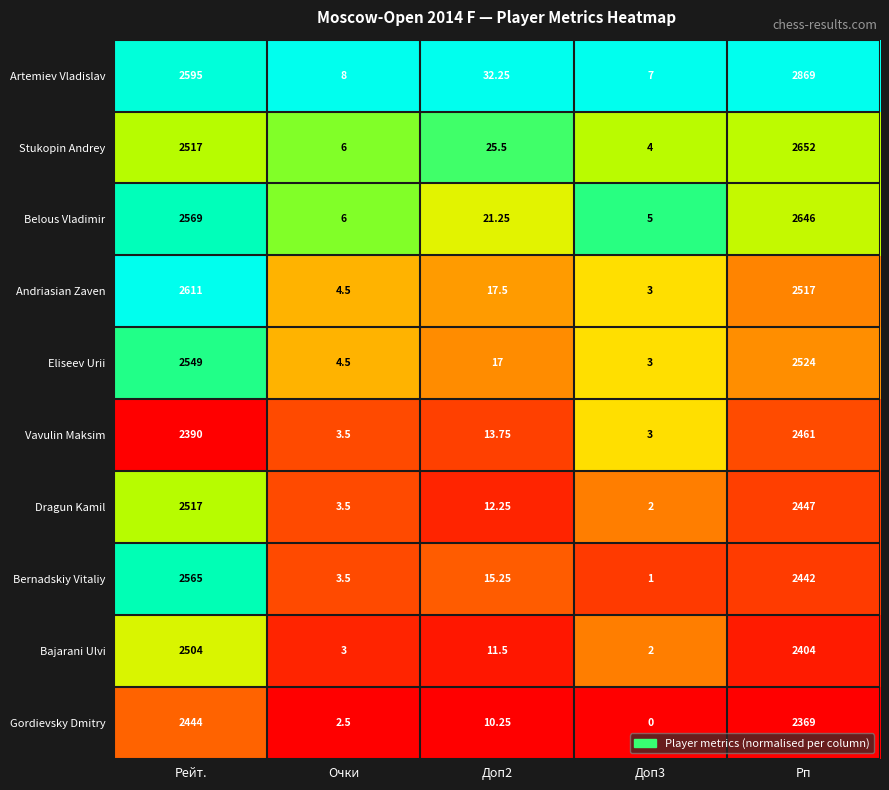

Rank the series by their maximum value, from highest to lowest.

Artemiev Vladislav, Stukopin Andrey, Belous Vladimir, Andriasian Zaven, Bernadskiy Vitaliy, Eliseev Urii, Dragun Kamil, Bajarani Ulvi, Vavulin Maksim, Gordievsky Dmitry